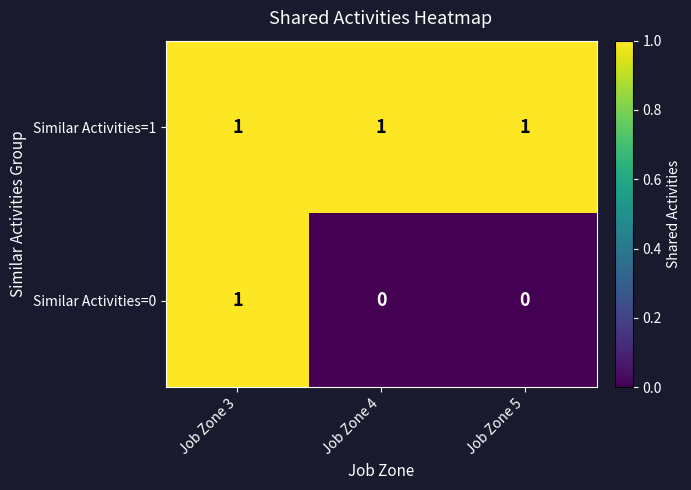

Which category has the highest value in the Similar Activities=0 series?

Job Zone 3